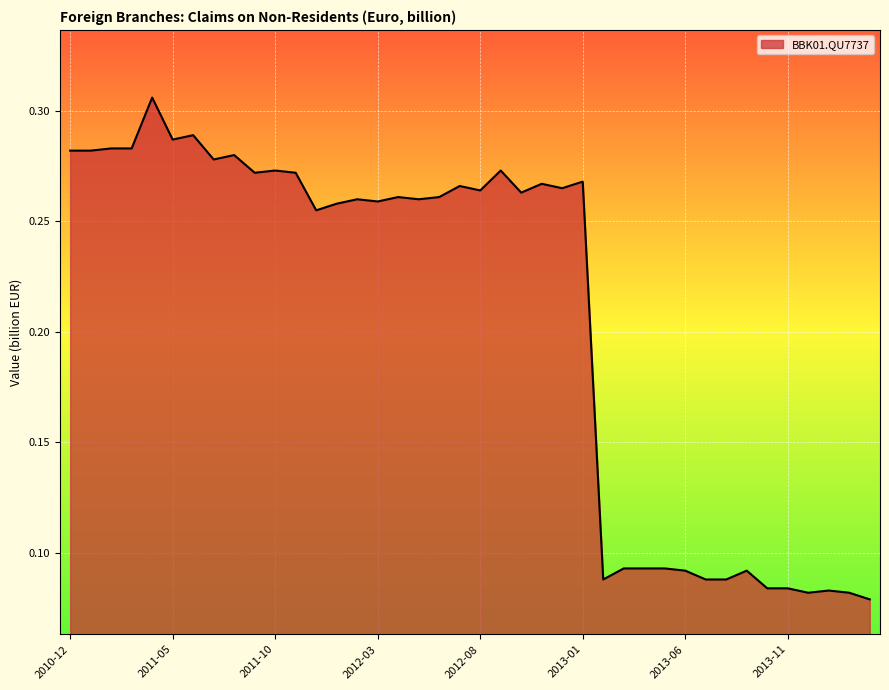

What is the greatest value displayed?

0.3